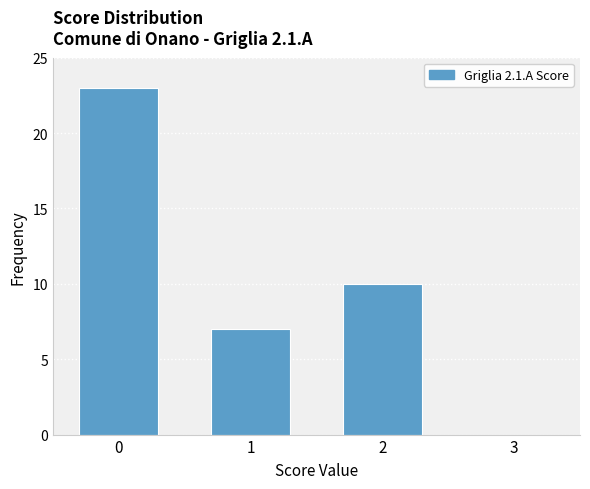

Reading left to right, extract all data points from this chart.

0=23	1=7	2=10	3=0